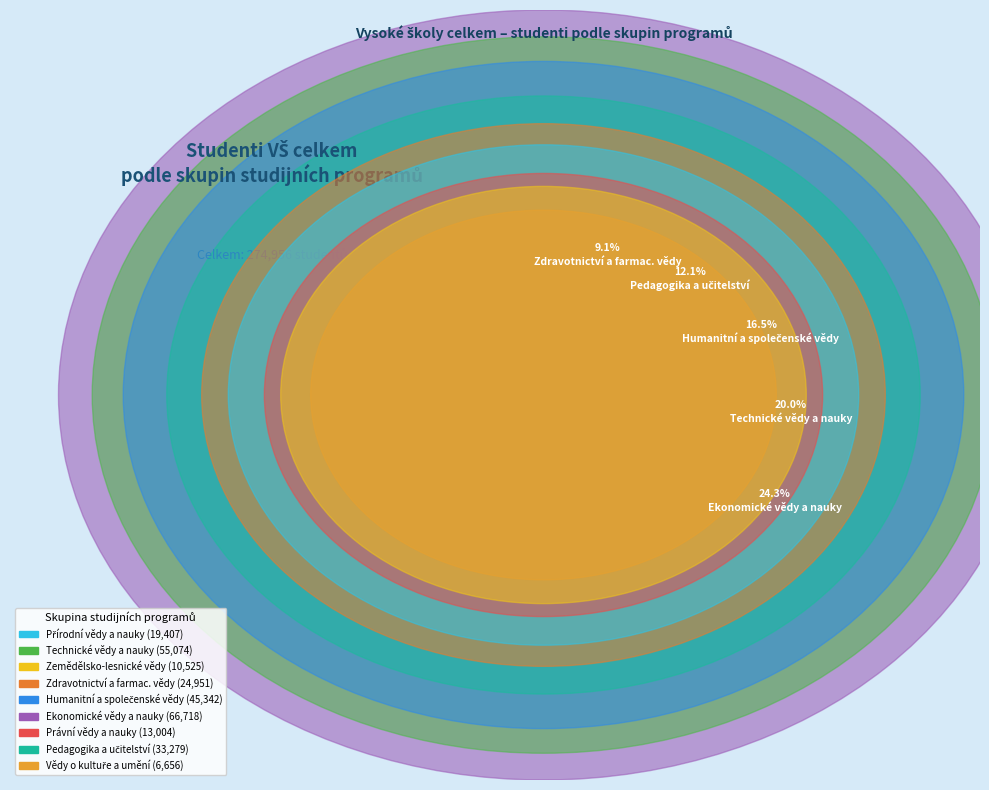

Is there any slice that represents more than half of the pie?

No